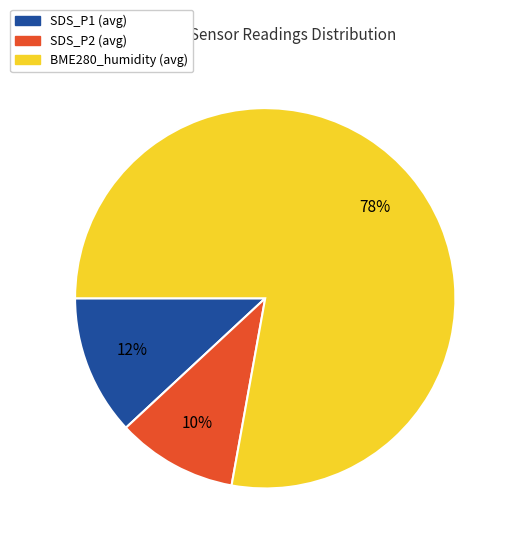

Is the sum of SDS_P2 (avg) and SDS_P1 (avg) greater than half?

No